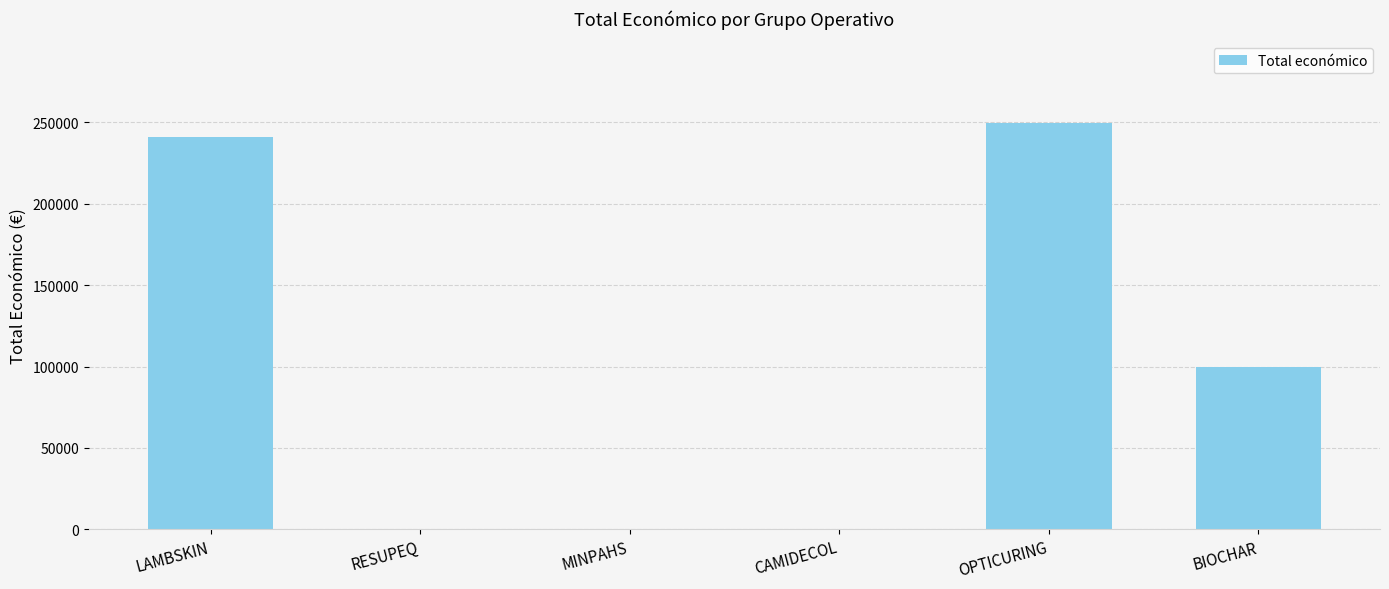

At which label does the data first exceed 99995?

LAMBSKIN